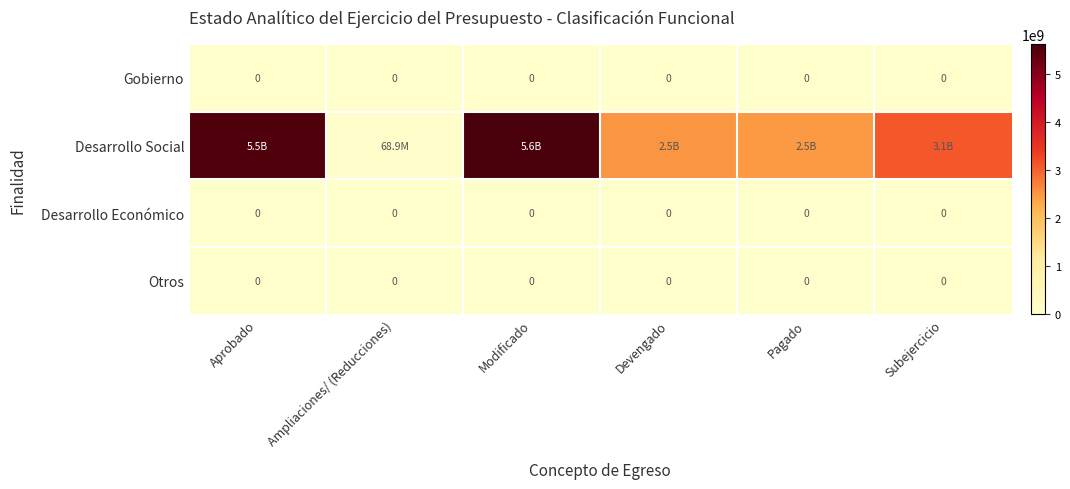

Is it true that Otros equals 0 at Modificado?

True